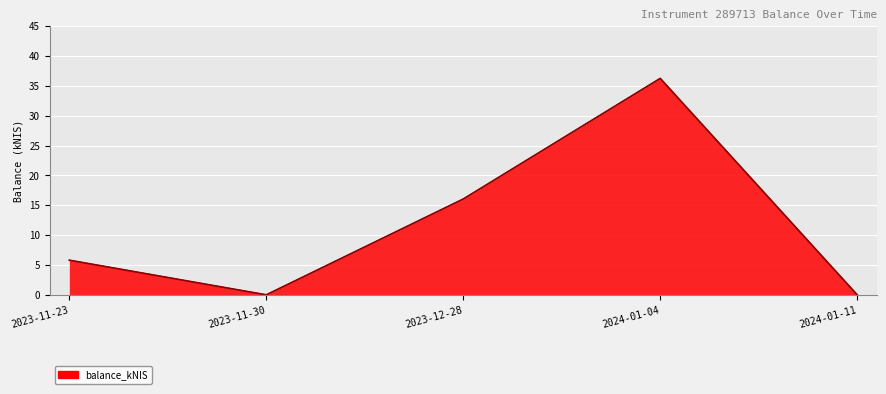

Where is the first local minimum?

2023-11-30